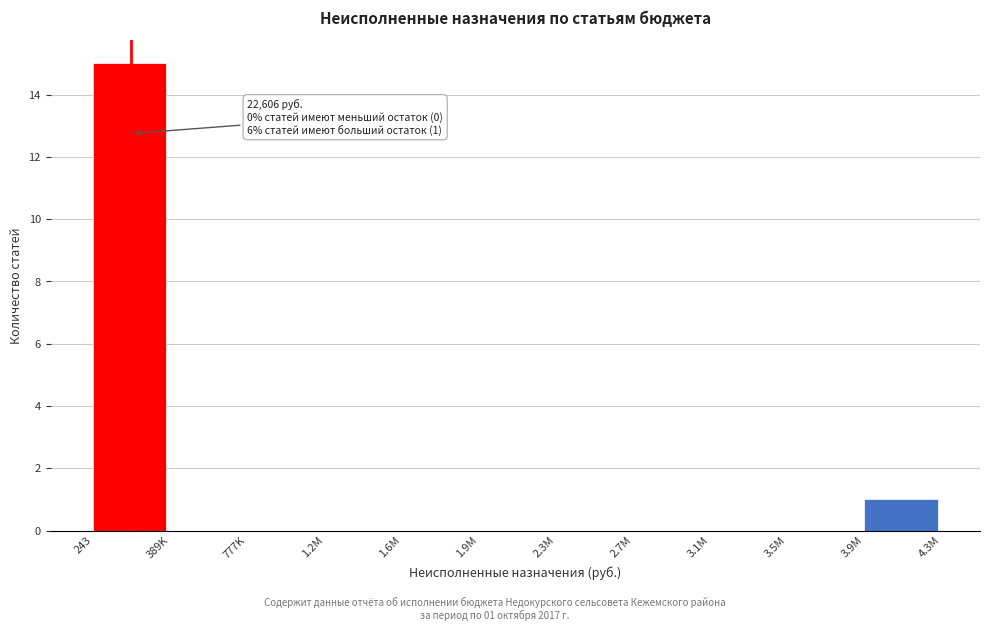

Reading left to right, what are all the values shown in this chart?

243=15	389K=0	777K=0	1.2M=0	1.6M=0	1.9M=0	2.3M=0	2.7M=0	3.1M=0	3.5M=0	3.9M=1